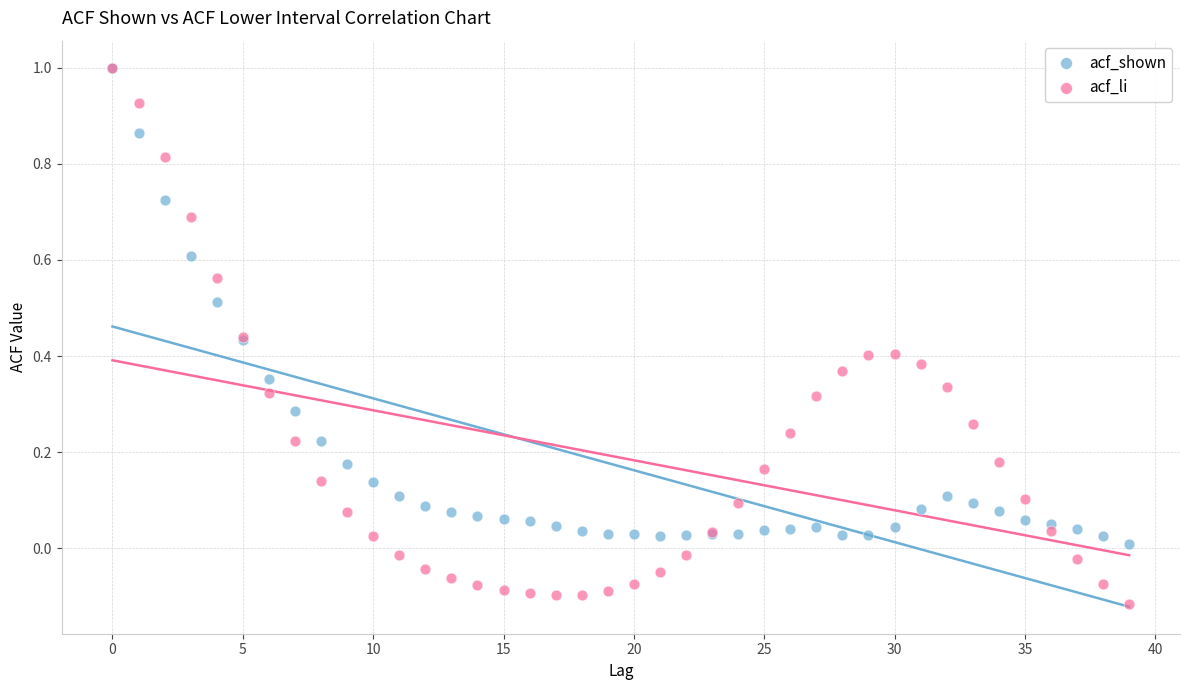

What are all the series names shown in the legend?

acf_shown, acf_li